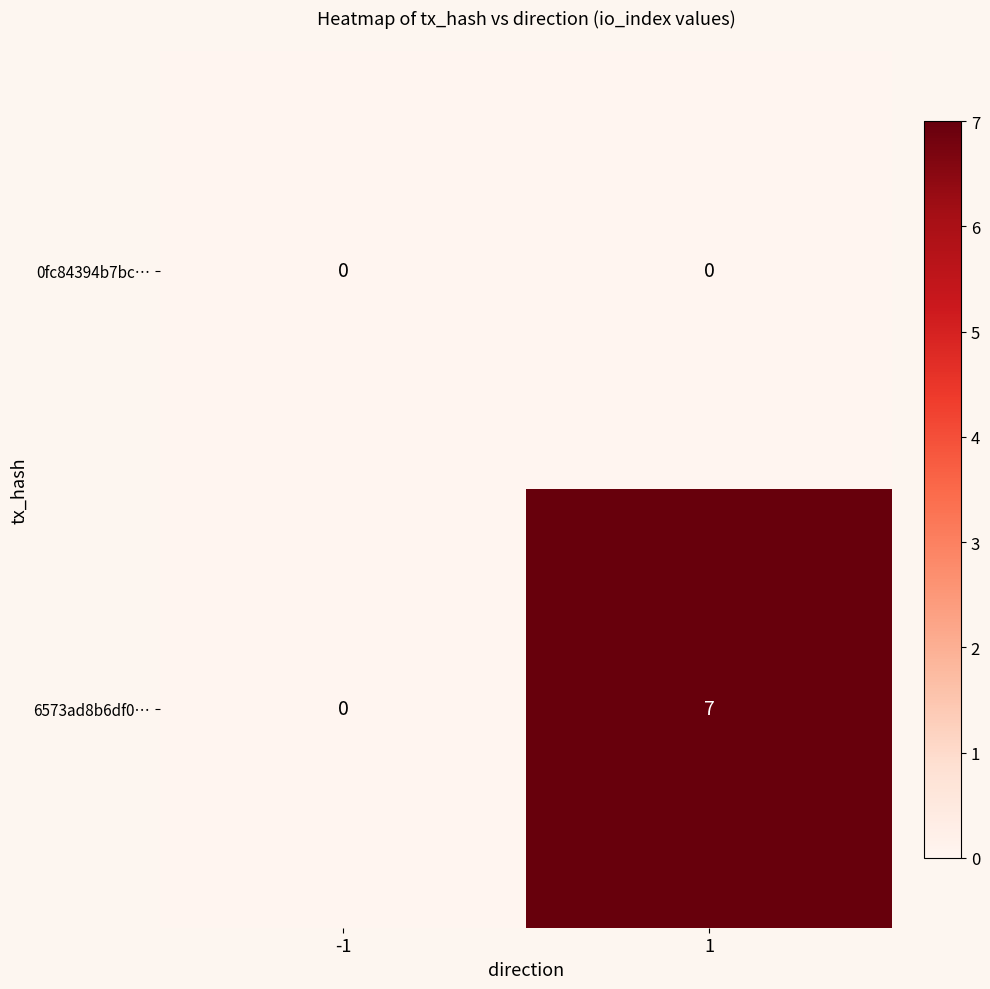

What is the average value of the 6573ad8b6df0… series?

4